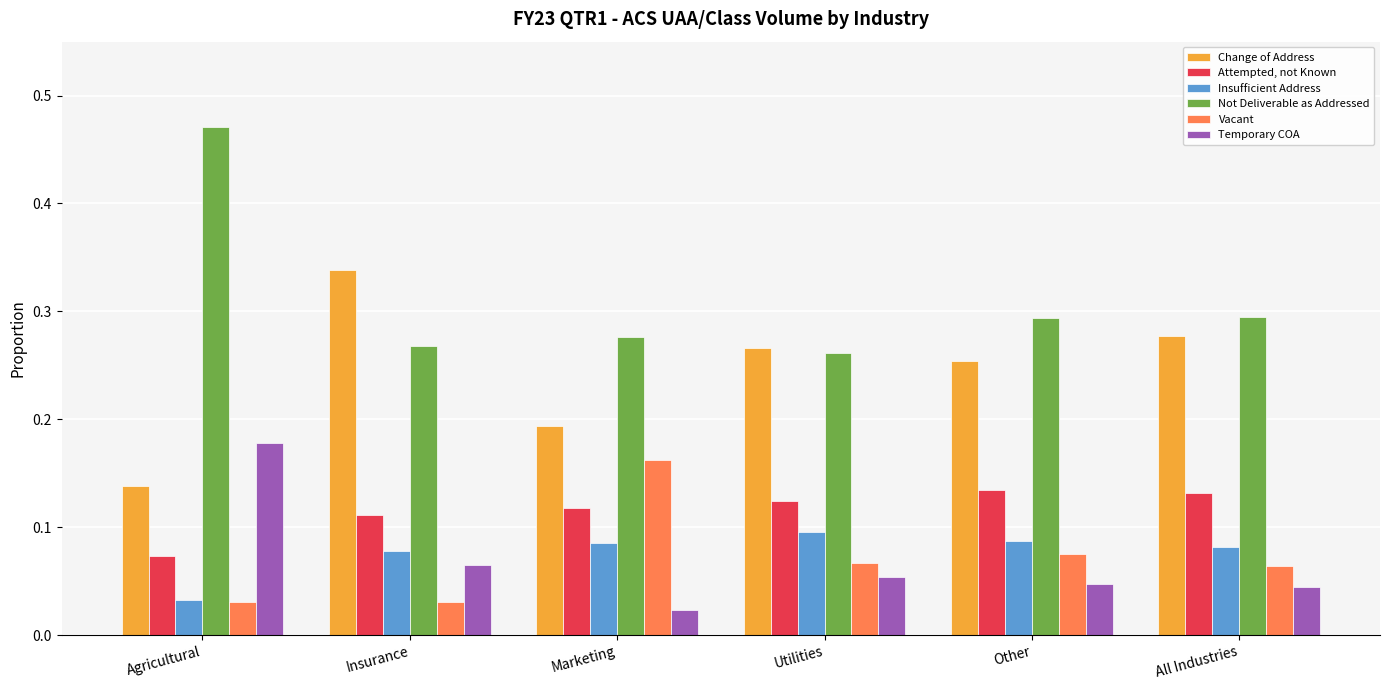

List the series in order of their peak value, highest first.

Not Deliverable as Addressed, Change of Address, Temporary COA, Vacant, Attempted, not Known, Insufficient Address